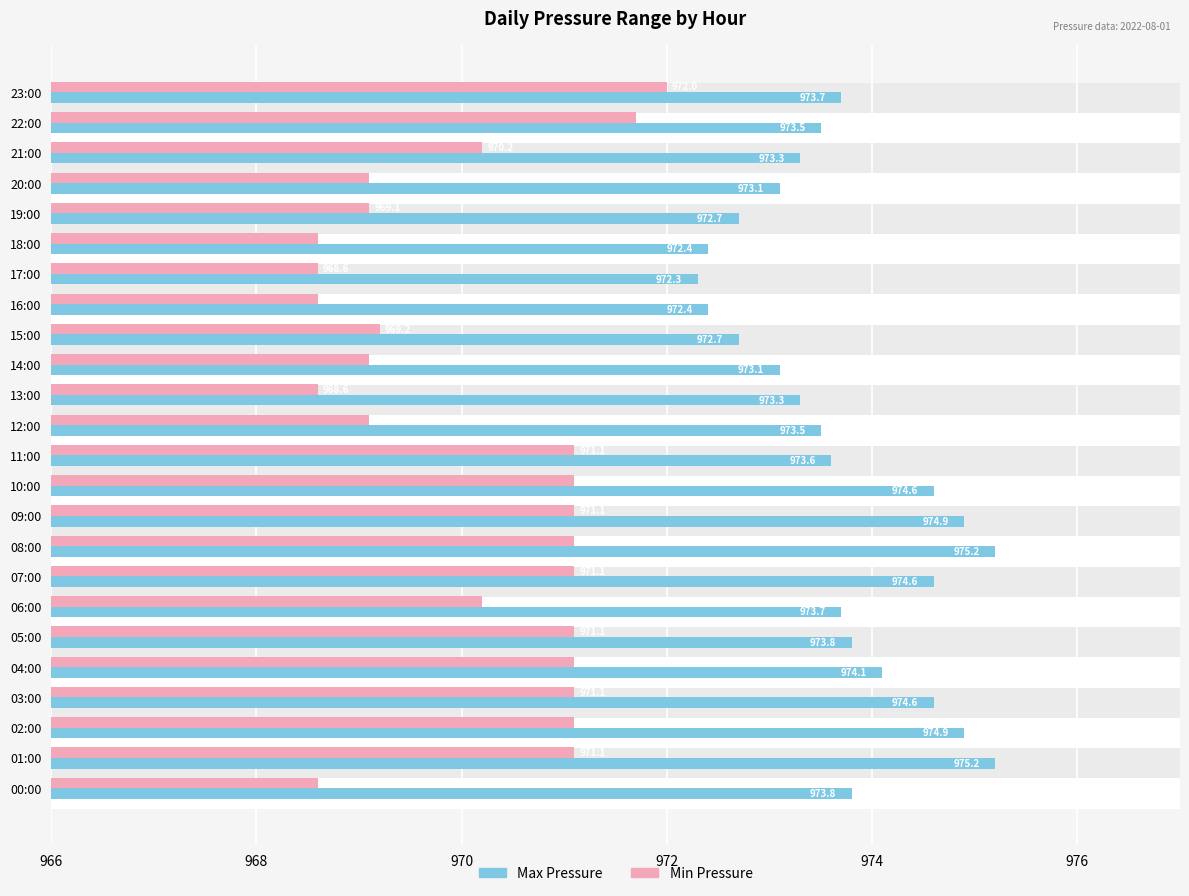

What is the label of the 11th bar from the right?

13:00